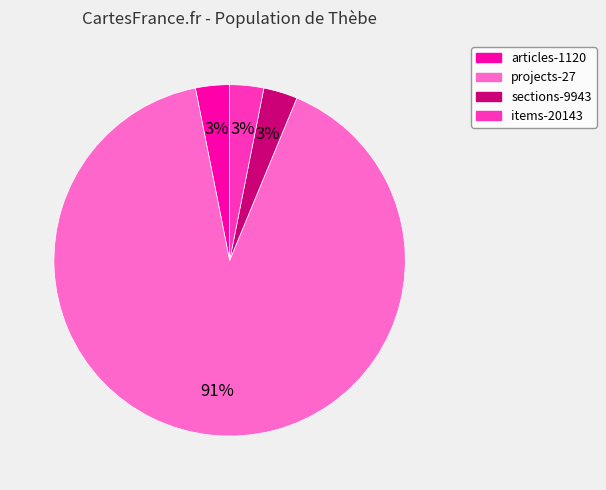

How many slices are in this pie chart?

4